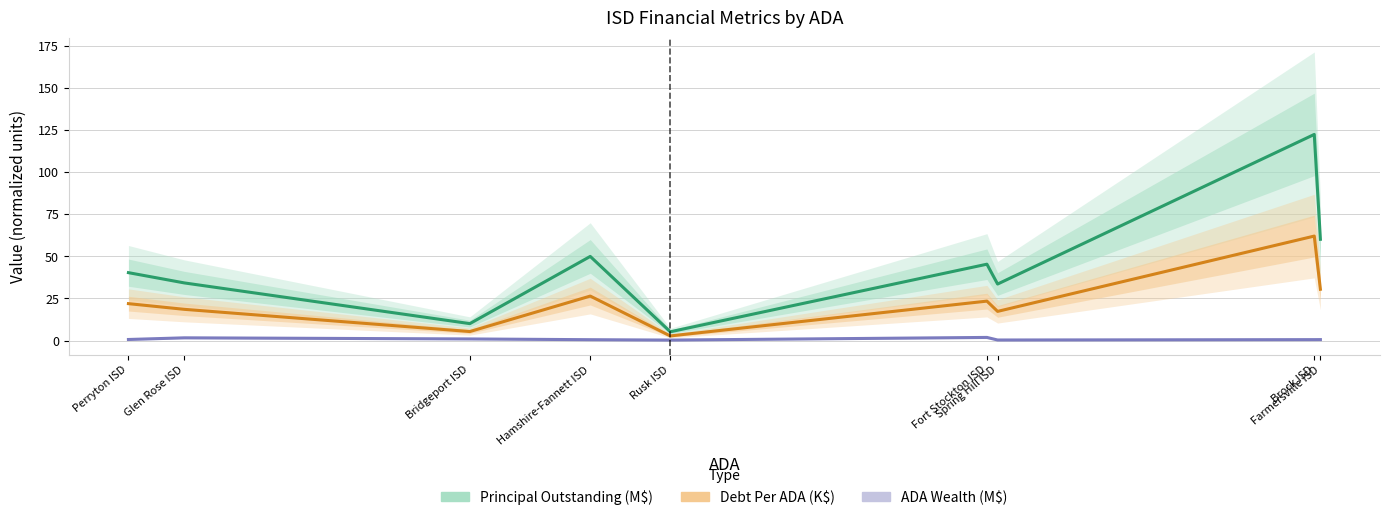

Reading right to left, transcribe all the data shown in this chart.

Principal Outstanding (M$): 60.1	122.3	33.5	45.3	5.2	49.9	10.0	34.2	40.3
Debt Per ADA (K$): 30.4	62.0	17.3	23.4	2.7	26.4	5.3	18.5	21.9
ADA Wealth (M$): 0.6	0.5	0.3	1.9	0.3	0.5	1.0	1.6	0.6